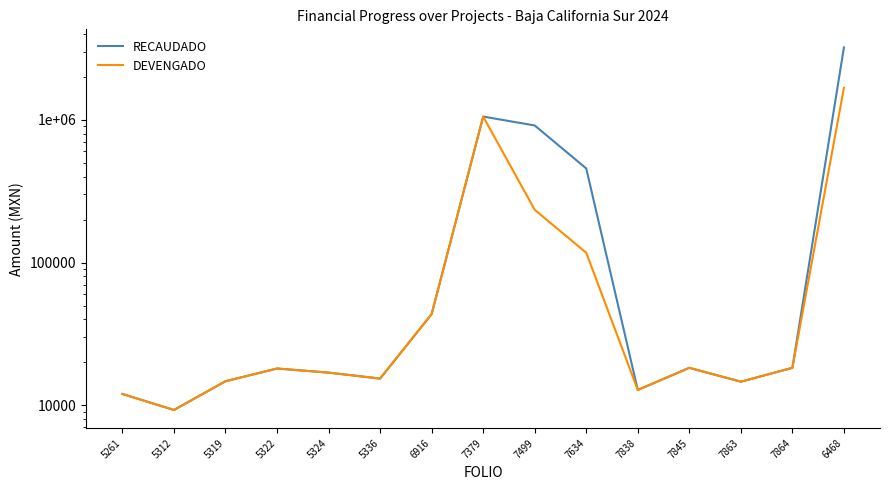

The DEVENGADO series shows 14745.7 at 5319. True or false?

True